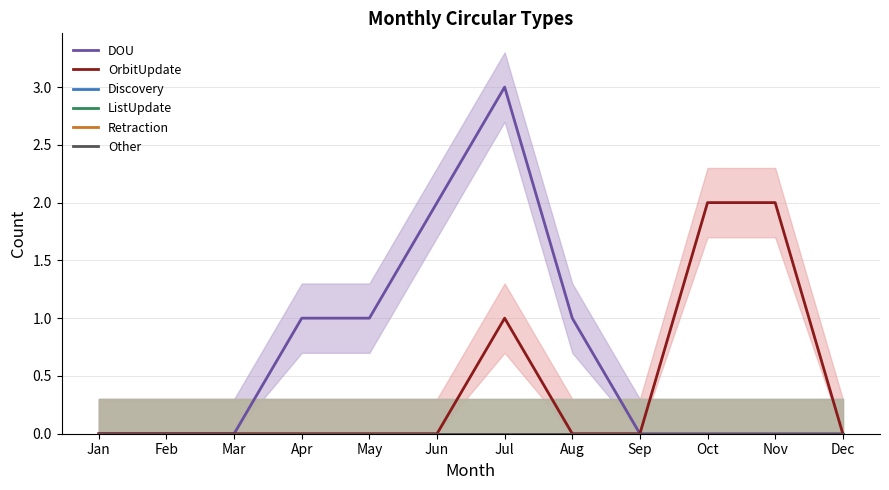

True or false: OrbitUpdate has a value of 1 at Dec.

False